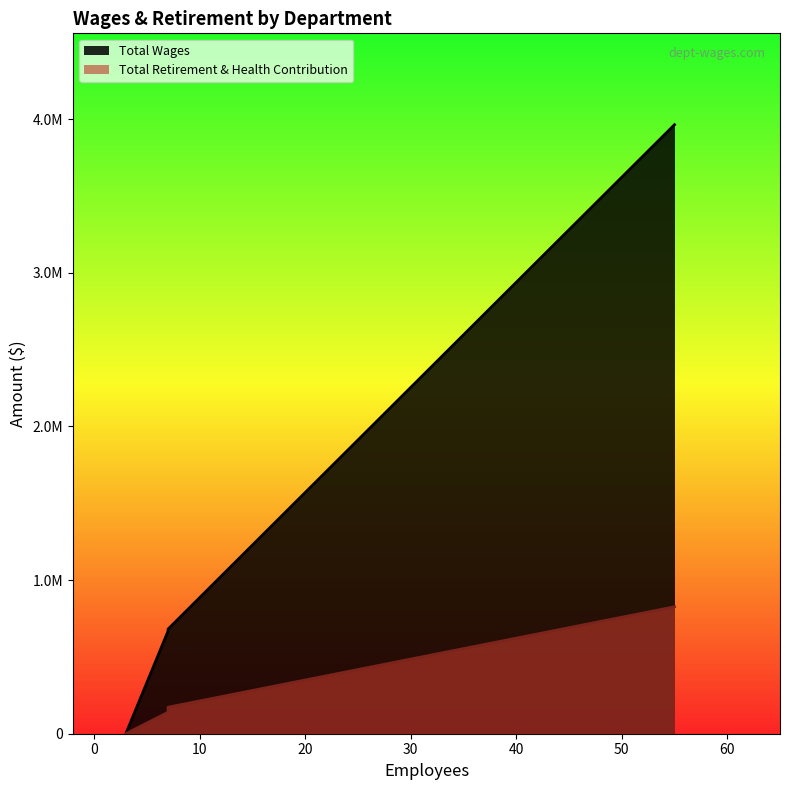

Which series has the widest spread of values?

Total Wages